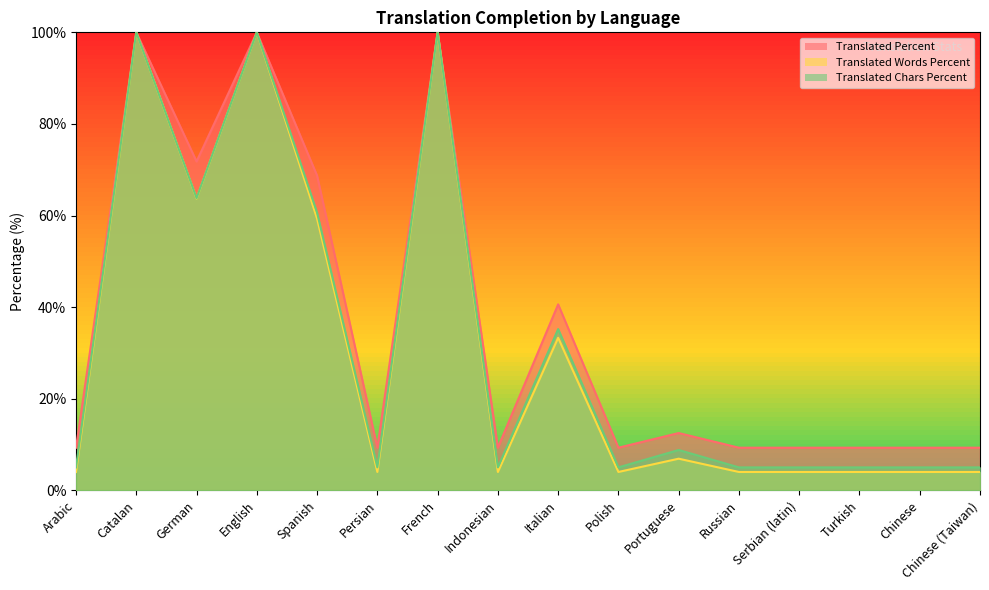

What position from the right is German?

14